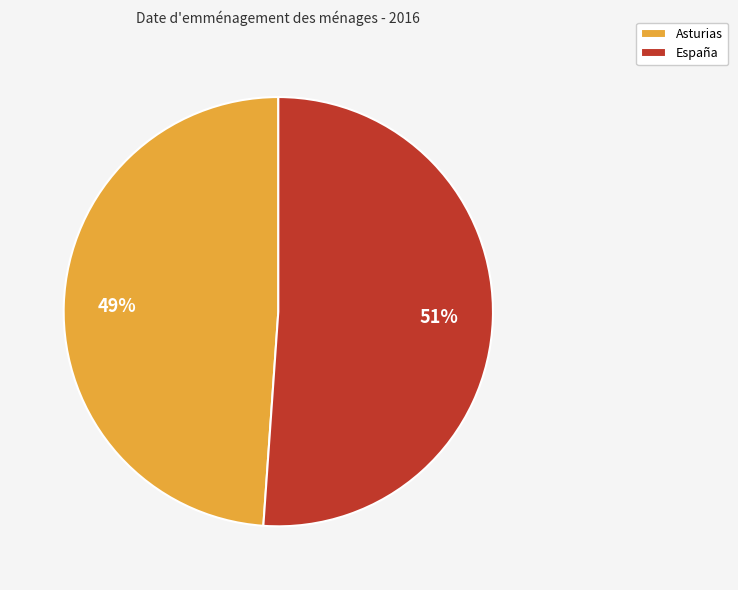

Rank the categories by value from highest to lowest.

España, Asturias